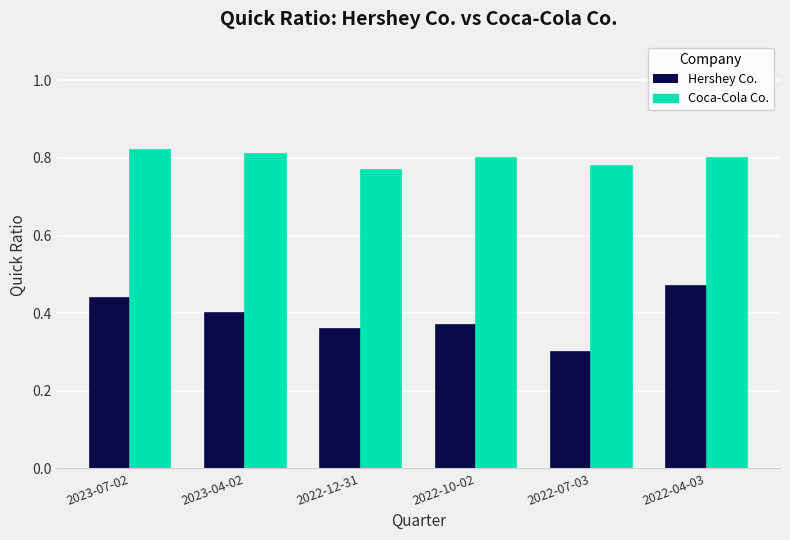

Which category has the lowest value across all series?

2022-07-03